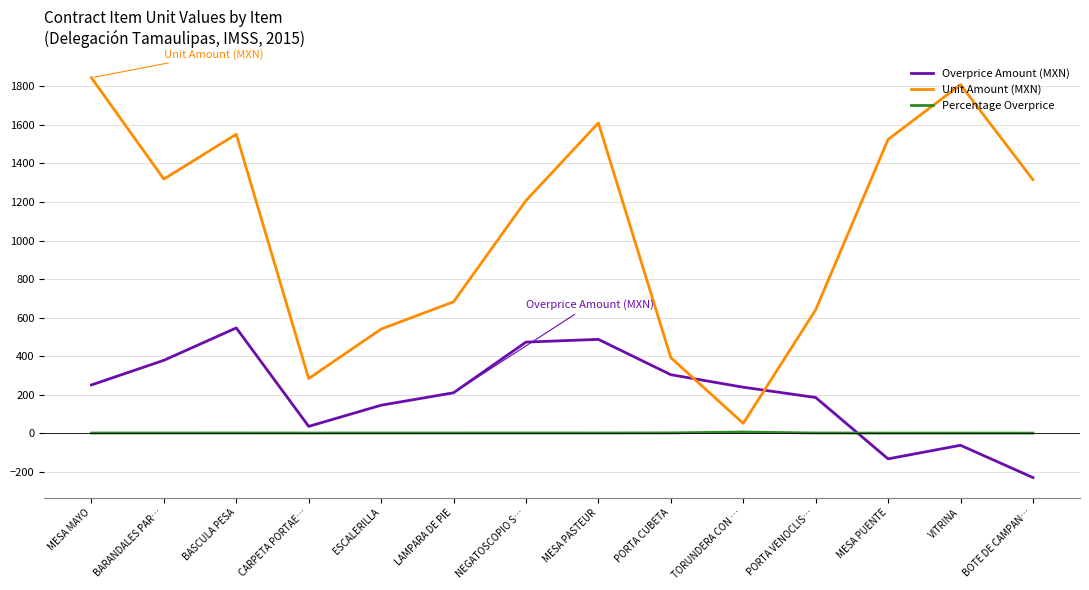

Is the value of Percentage Overprice at MESA MAYO greater than the value of Unit Amount (MXN) at MESA PUENTE?

No